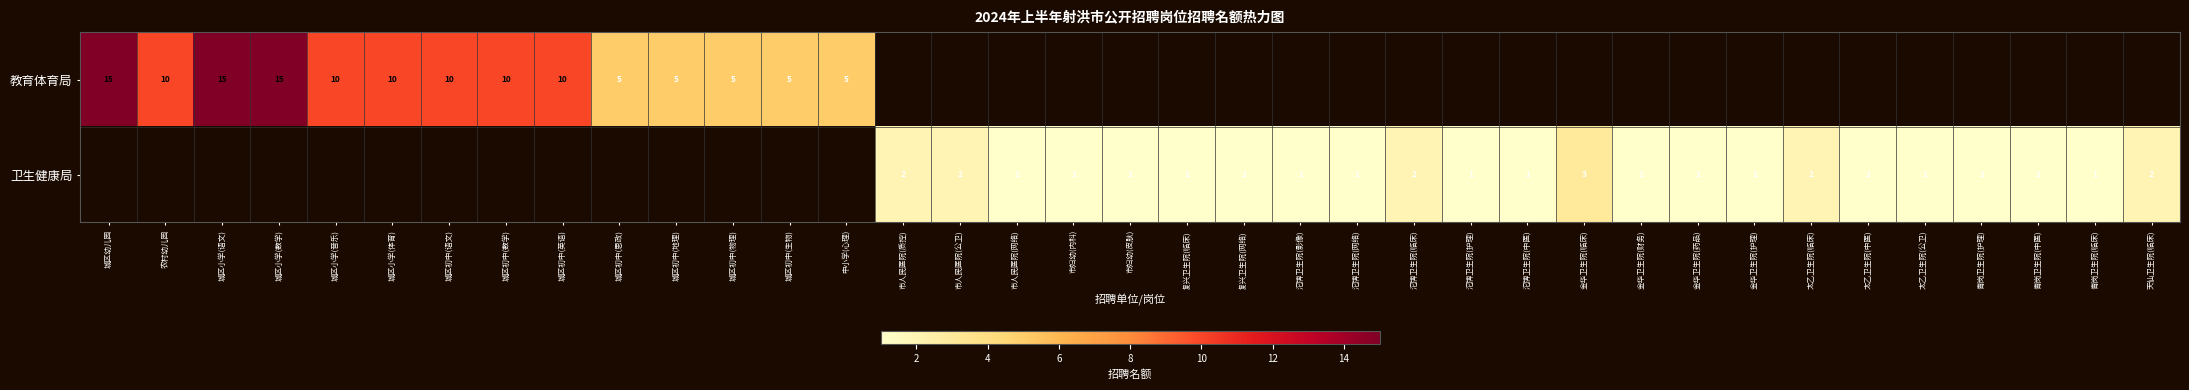

The value of 卫生健康局 at 青岗卫生院(护理) is 2. True or false?

False